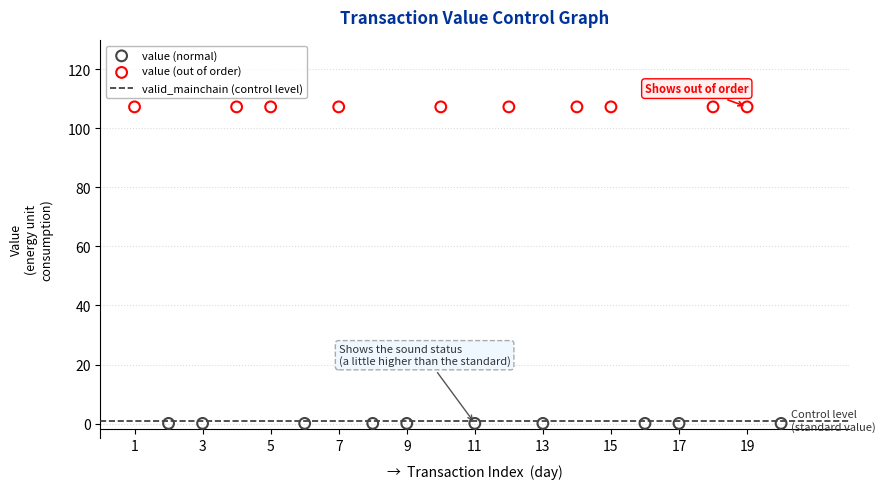

Which series contains the lowest Y value?

value (normal)